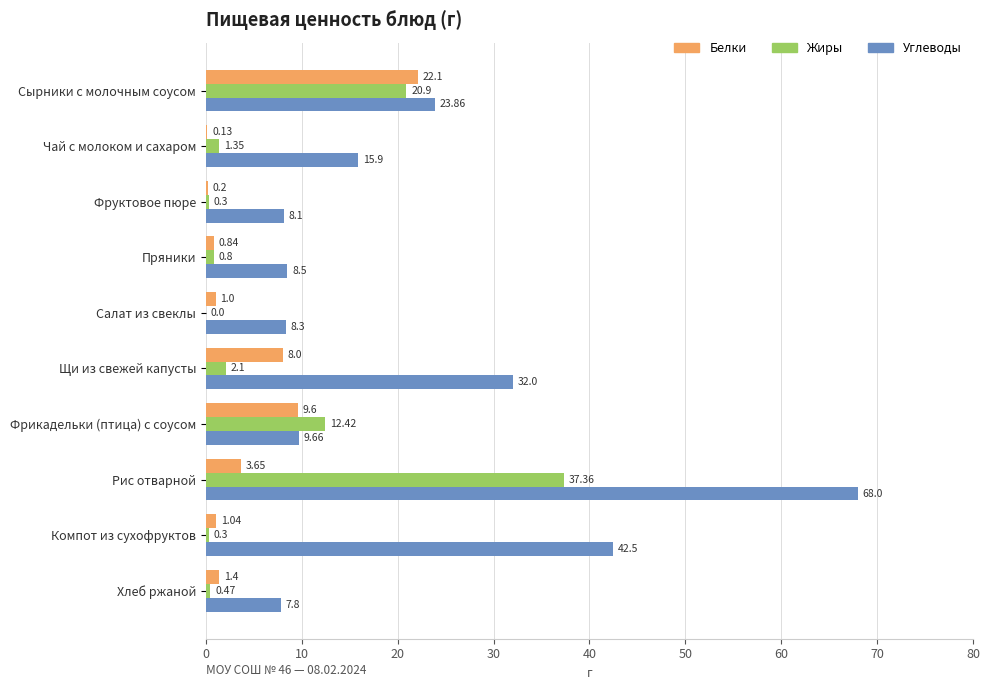

Where is Углеводы nearest to the value 37?

Щи из свежей капусты